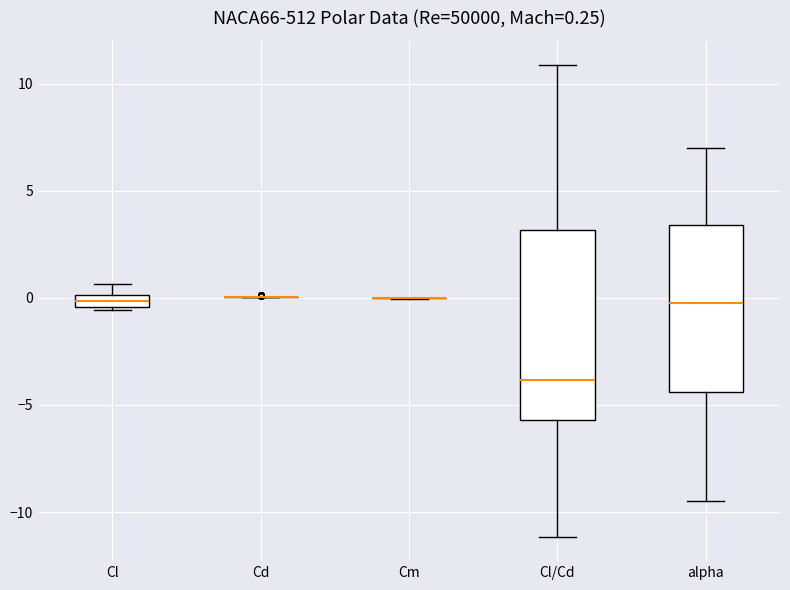

Which box is the tallest, from its lower edge to its upper edge?

Cl/Cd